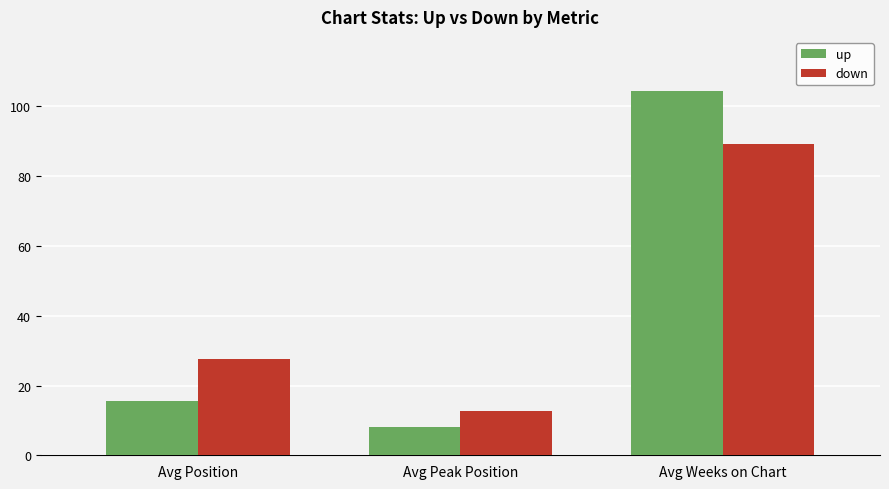

What is the total value across all series at Avg Weeks on Chart?

193.4